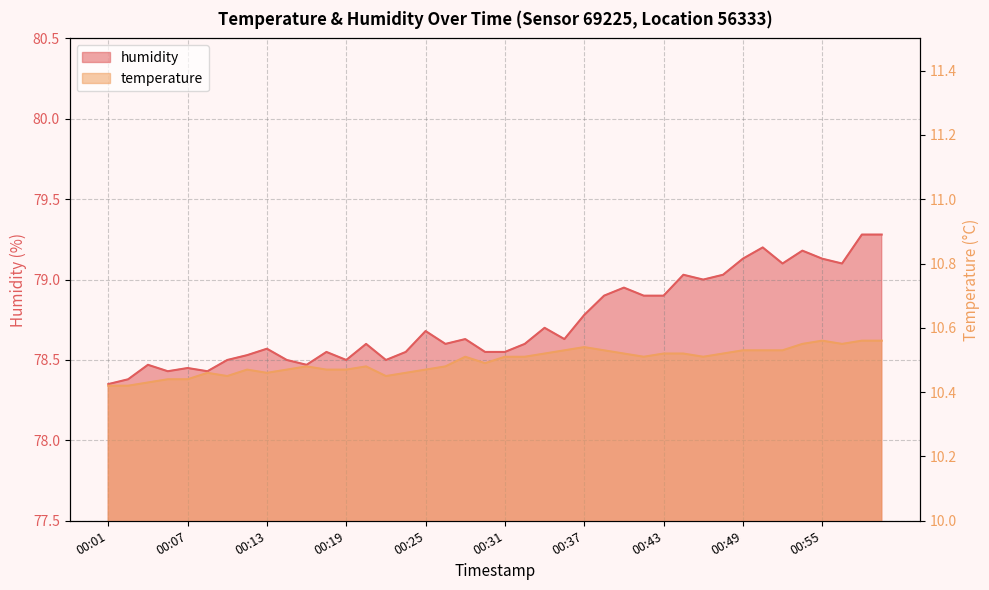

True or false: temperature and humidity intersect in this chart.

False